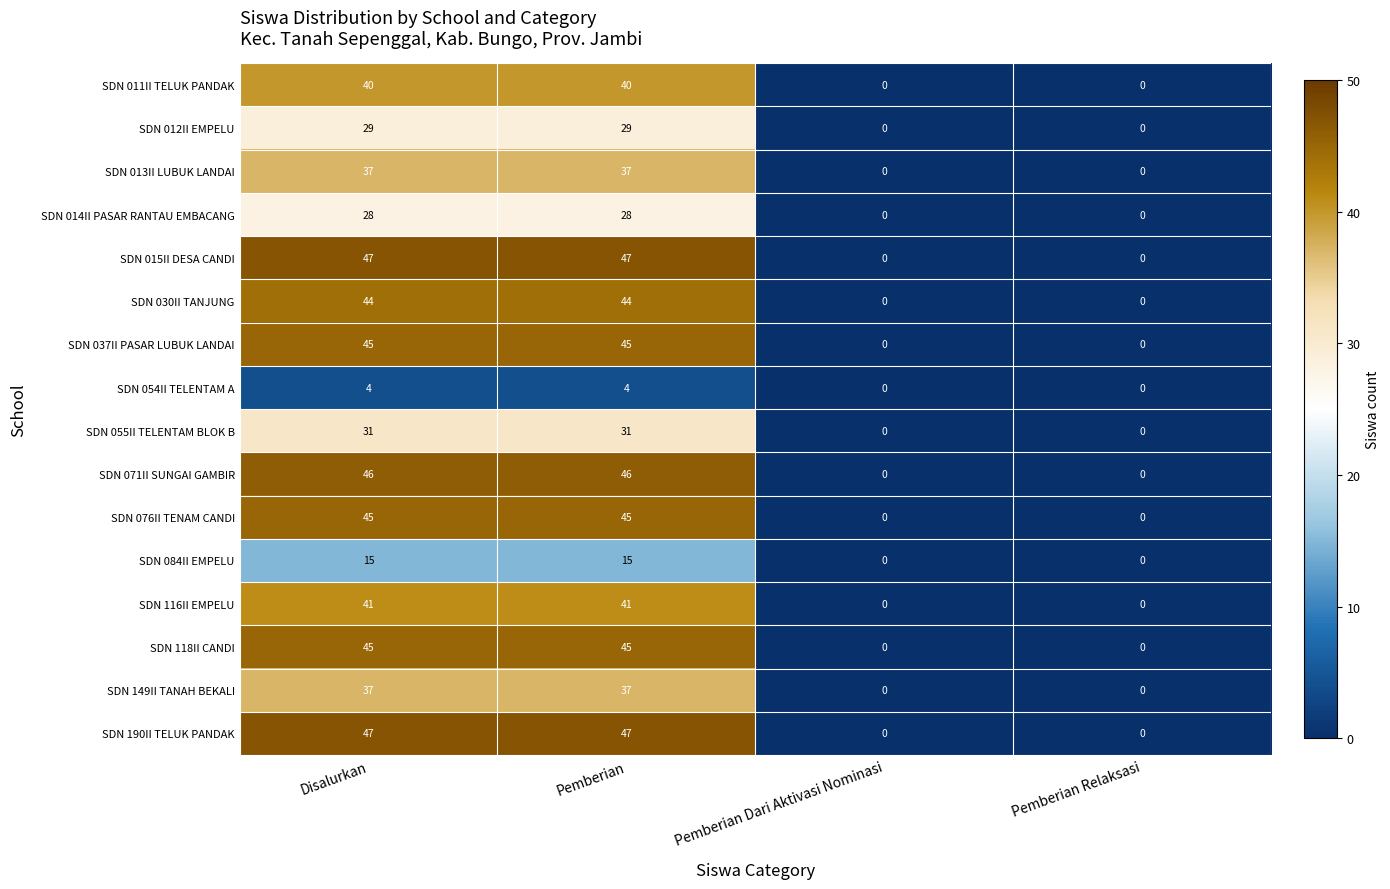

What is the total value across all series at Pemberian?

581